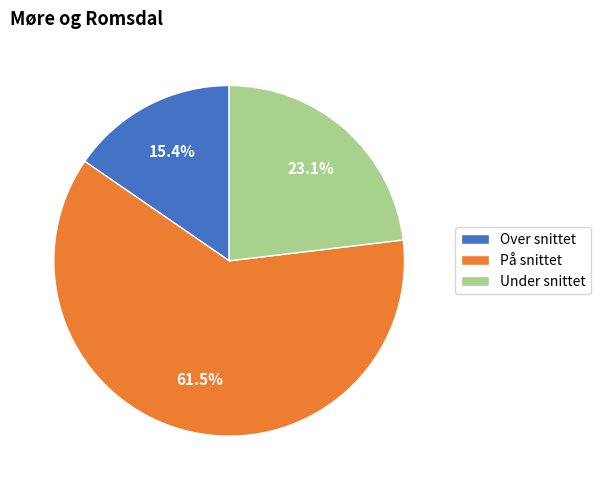

To the nearest percent, what percentage of the pie is Over snittet?

15%